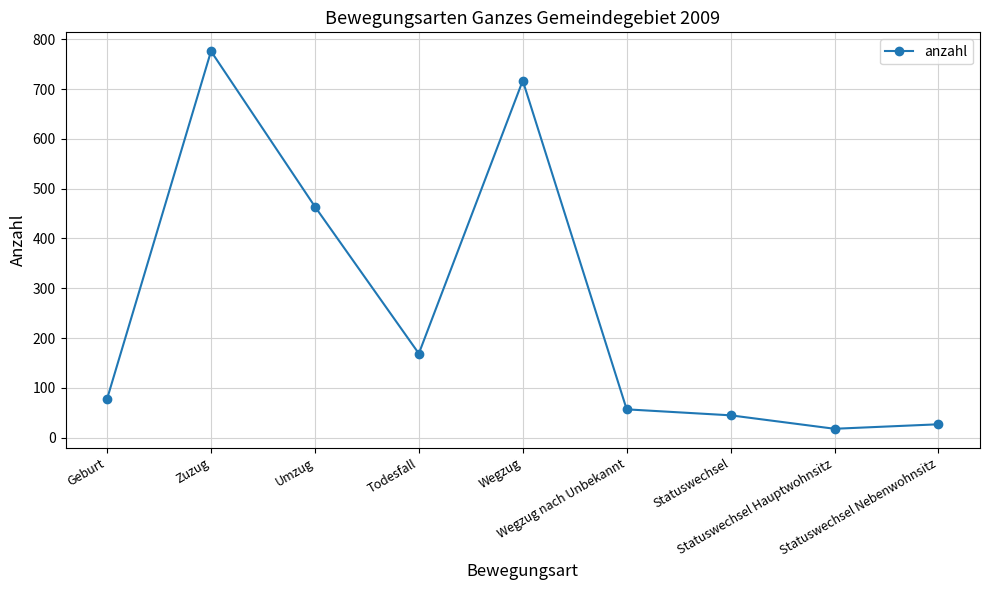

What position from the right is Wegzug?

5